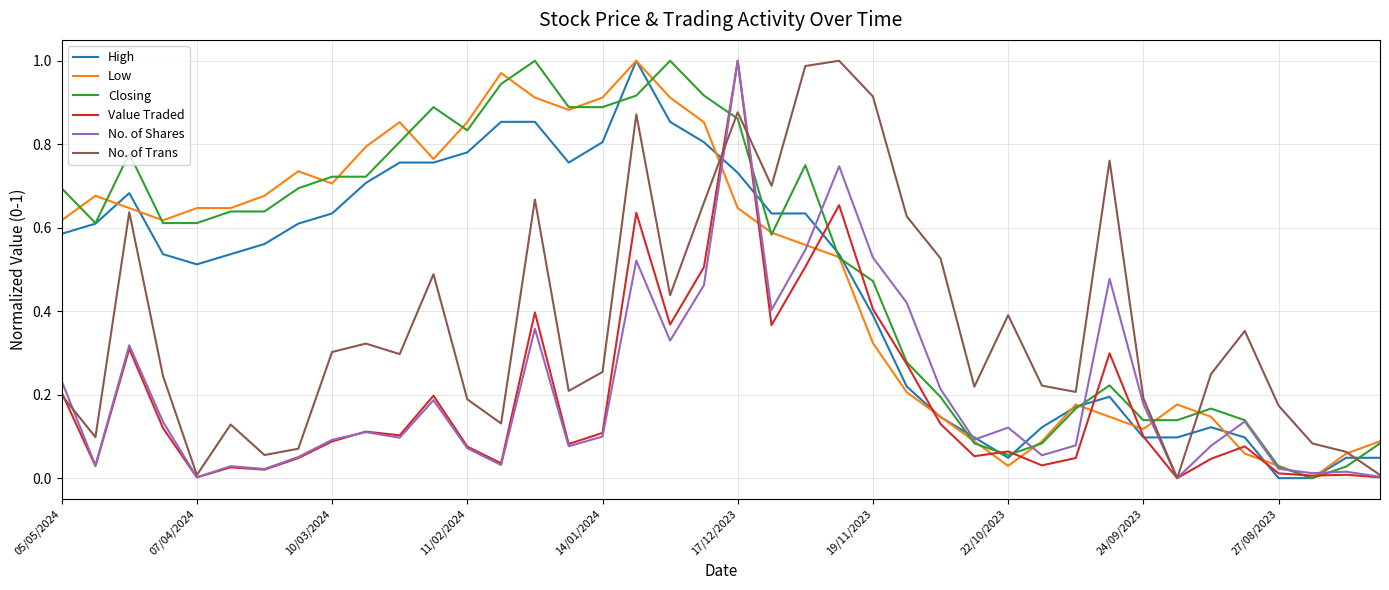

How many times do No. of Trans and High cross each other?

4